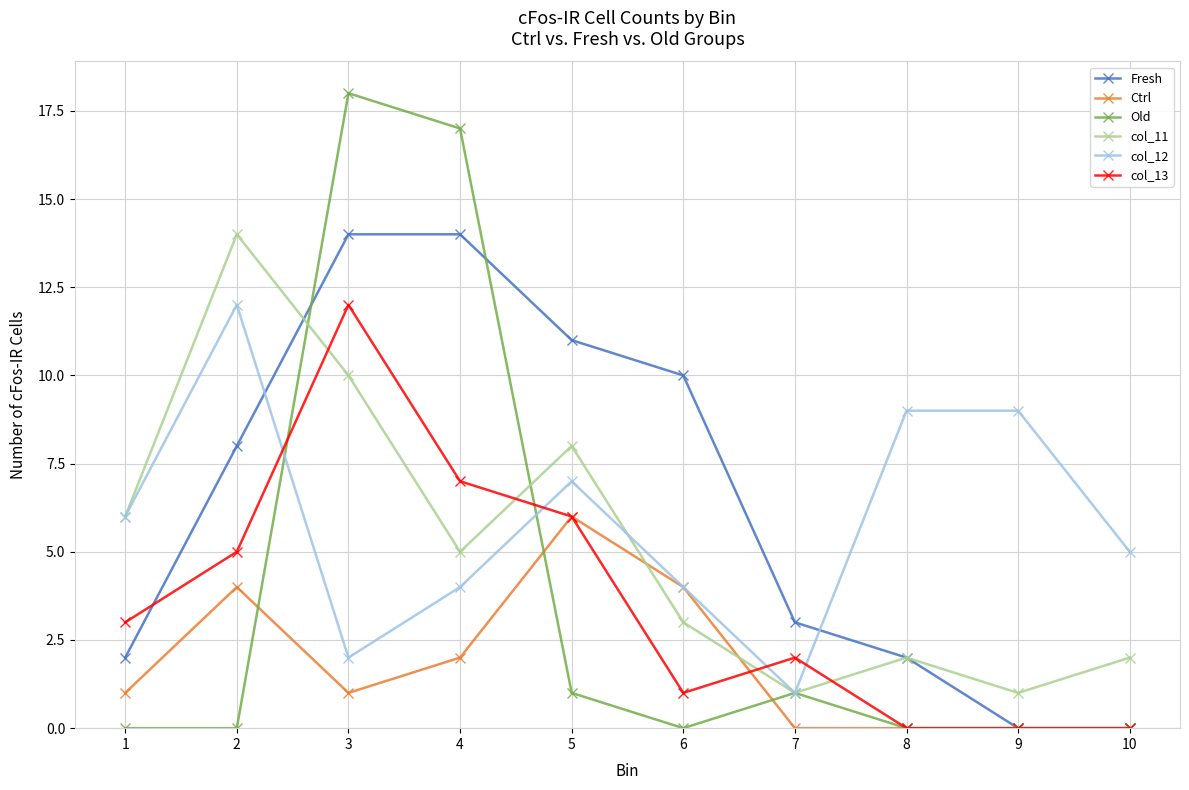

True or false: col_11 has a value of 1 at 10.

False